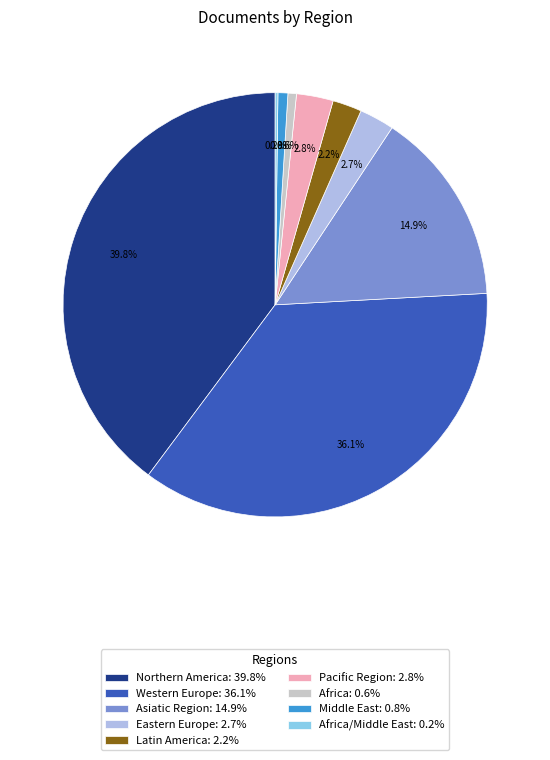

Which has a higher value, Middle East: 0.8% or Northern America: 39.8%?

Northern America: 39.8%